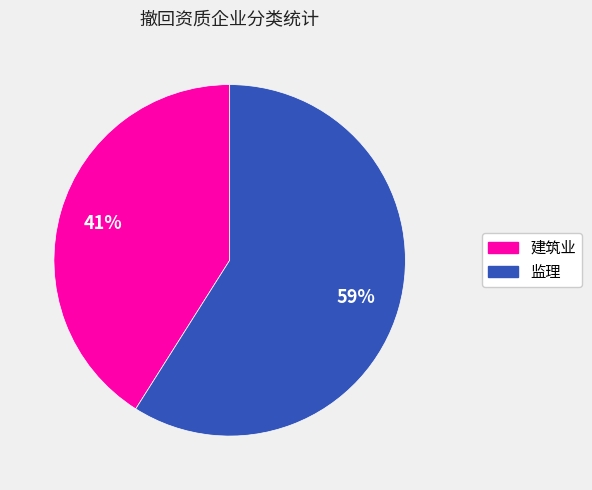

Which has a higher value, 建筑业 or 监理?

监理